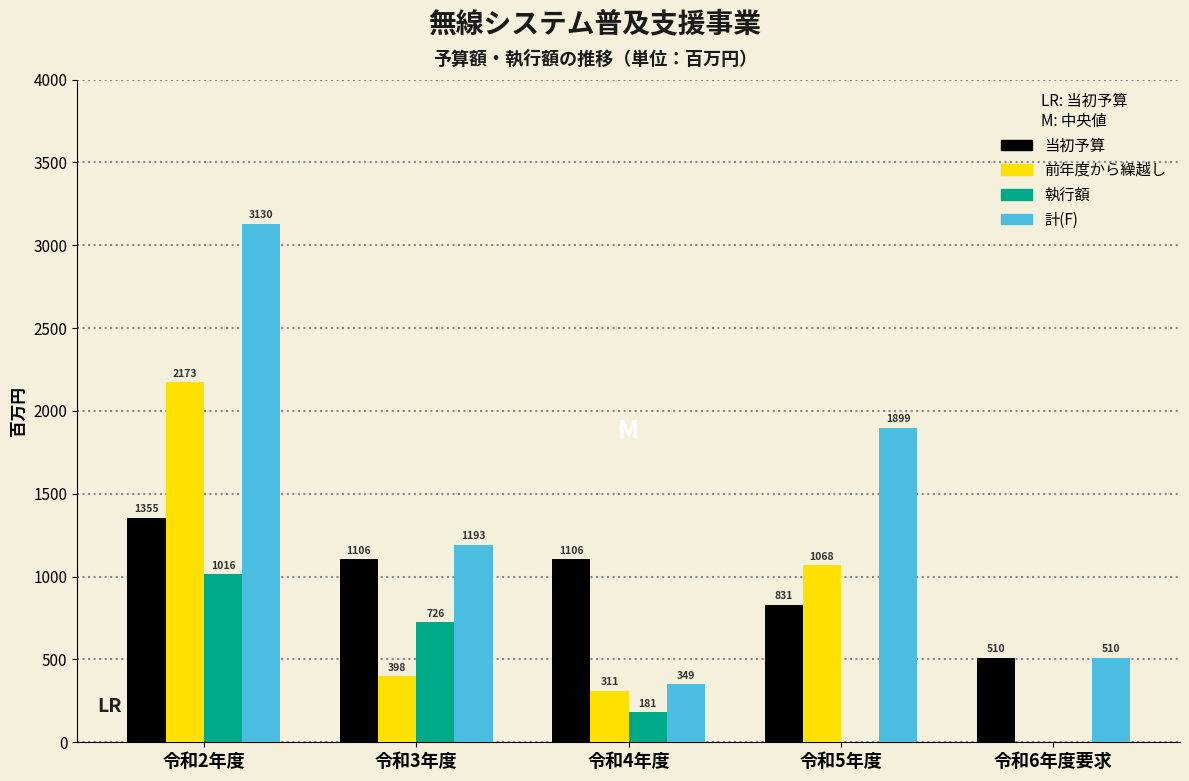

Reading left to right, what are all the values shown in this chart?

当初予算: 令和2年度=1355	令和3年度=1106	令和4年度=1106	令和5年度=831	令和6年度要求=510
前年度から繰越し: 令和2年度=2173	令和3年度=398	令和4年度=311	令和5年度=1068	令和6年度要求=0
執行額: 令和2年度=1016	令和3年度=726	令和4年度=181	令和5年度=0	令和6年度要求=0
計(F): 令和2年度=3130	令和3年度=1193	令和4年度=349	令和5年度=1899	令和6年度要求=510